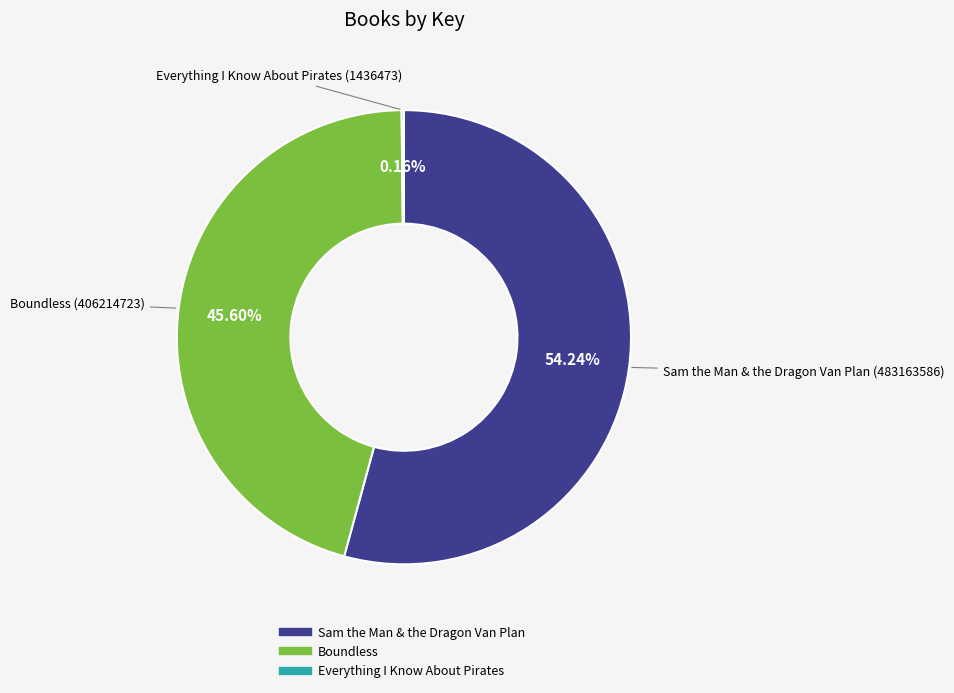

Which category accounts for the majority?

Sam the Man & the Dragon Van Plan